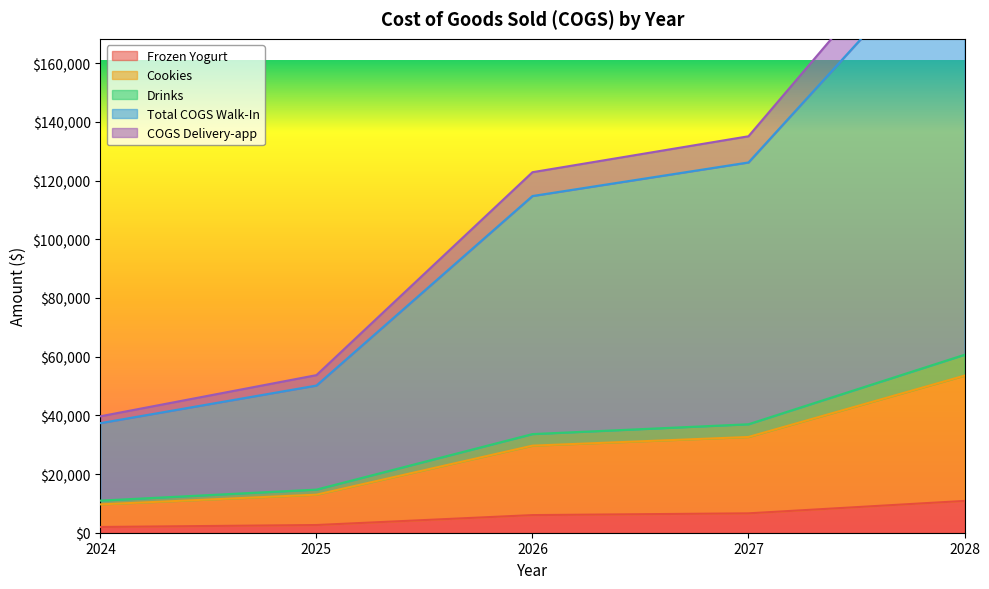

What is the difference between the Frozen Yogurt values at 2025 and 2024?

671.0